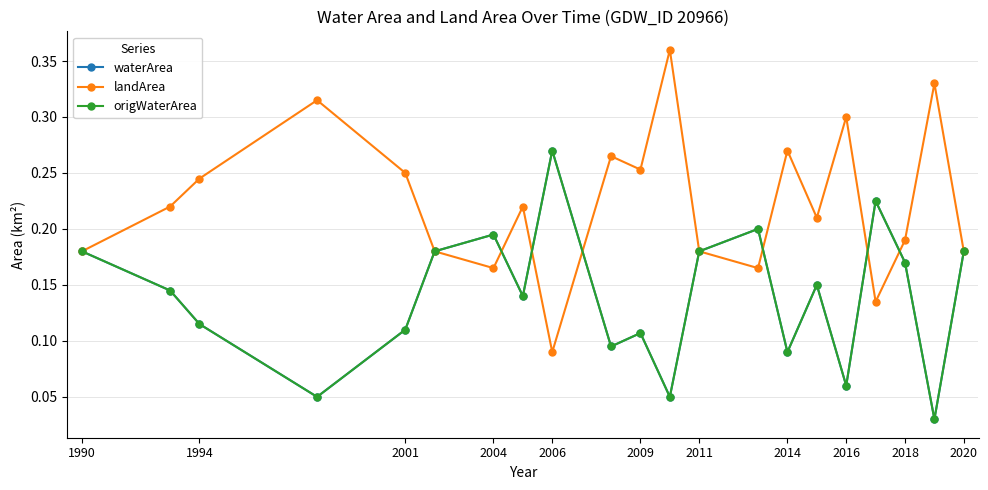

True or false: landArea and waterArea intersect in this chart.

True